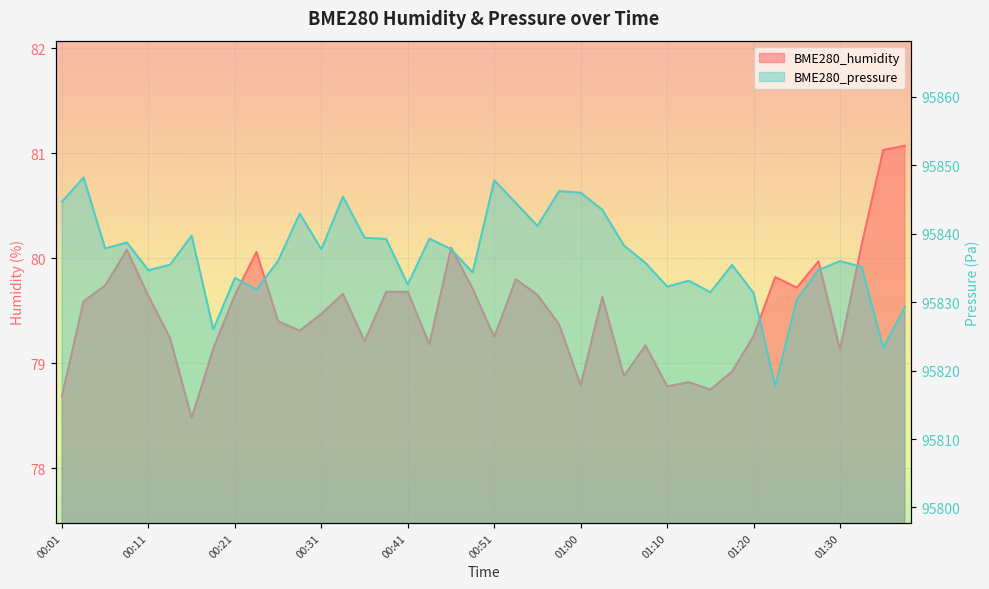

In BME280_pressure, how many points are higher than both neighbors (excluding endpoints)?

12